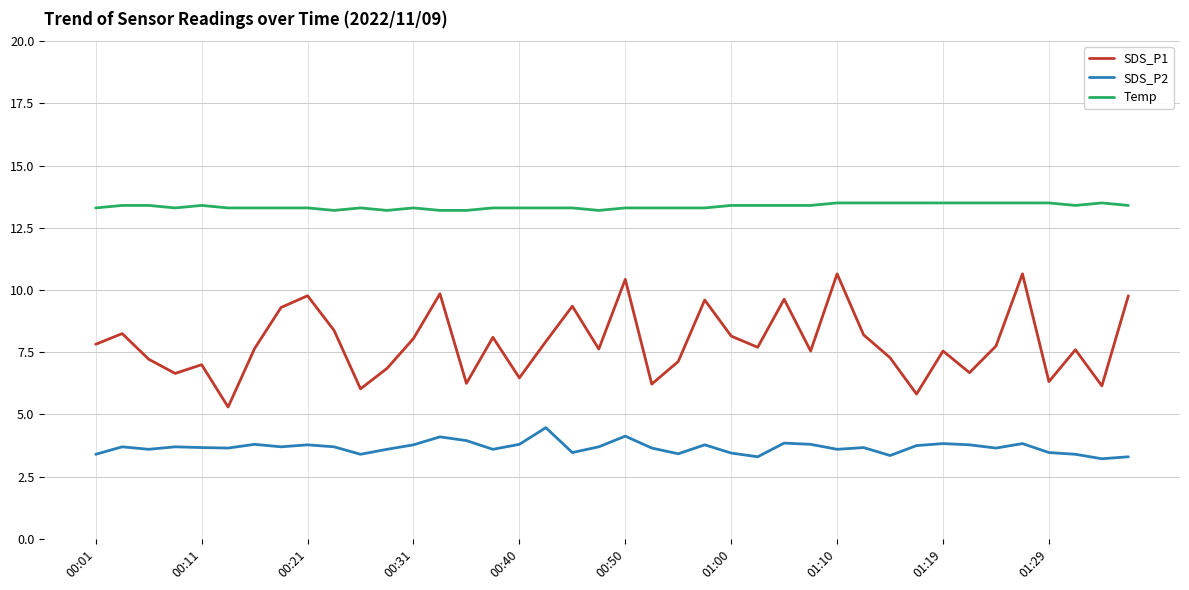

Does the chart have visible grid lines?

Yes